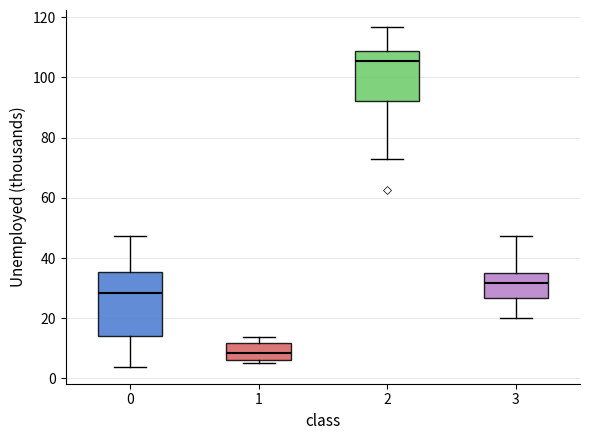

Reading left to right, read every box against the y-axis: the position of its median line, the range the box covers, and the ends of its whiskers. The values are not printed on the chart, so give them approximately, as read against the axis.

0: median 28, box 14 to 36, whiskers 4 to 48
1: median 8, box 6 to 12, whiskers 6 (just below the box's lower edge) to 14
2: median 106, box 92 to 108, whiskers 72 to 116
3: median 32, box 26 to 36, whiskers 20 to 48